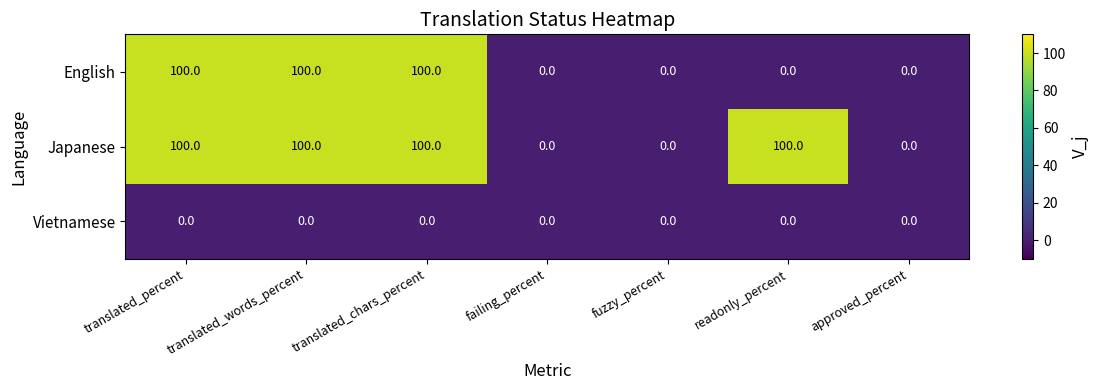

What is the difference between the second highest and minimum values in the Japanese series?

100